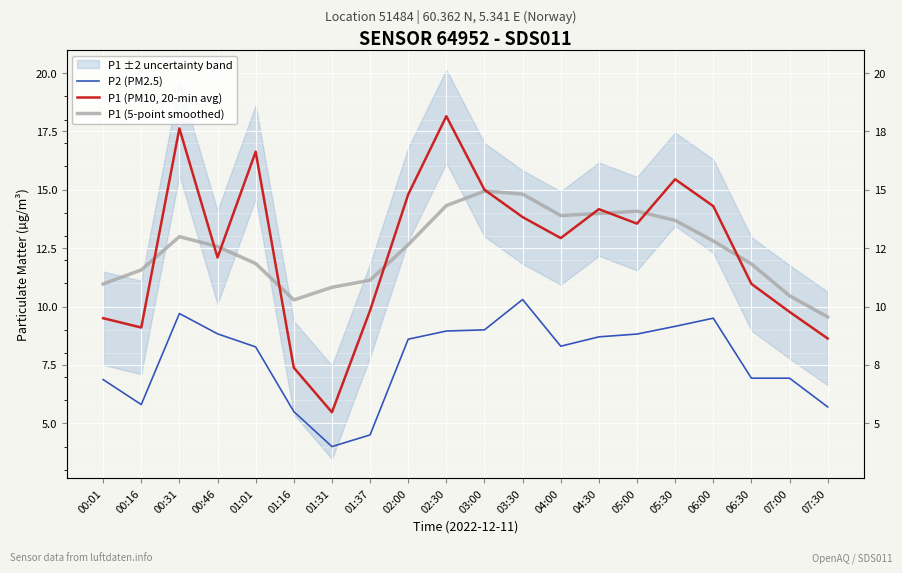

What is the difference between the second highest and second lowest values in the P2 (PM2.5) series?

5.2